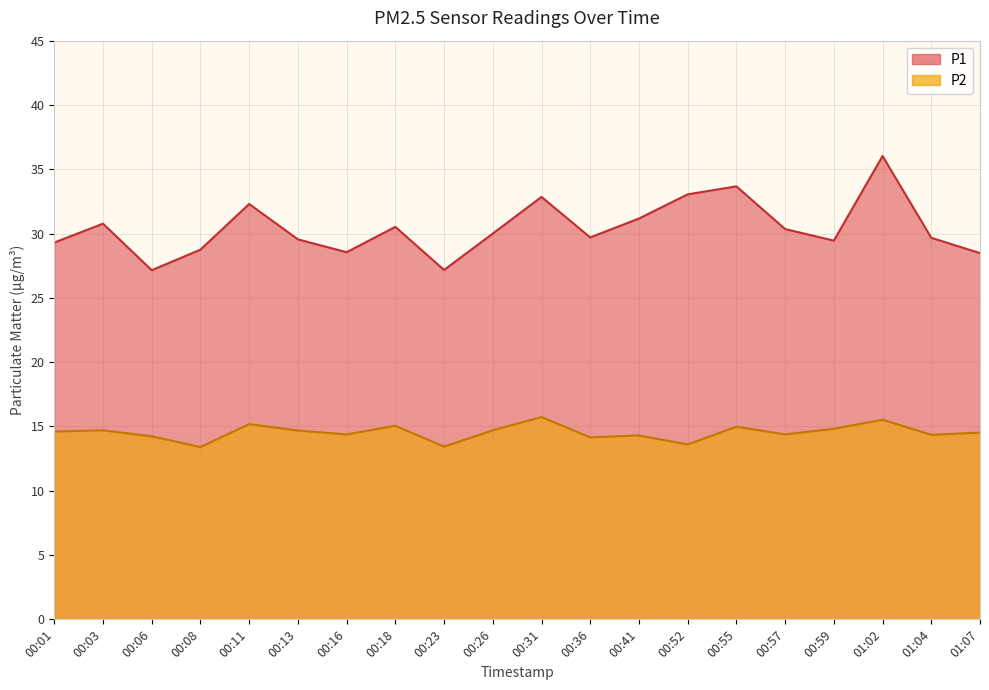

True or false: P2 has a value of 14.7 at 00:13.

True